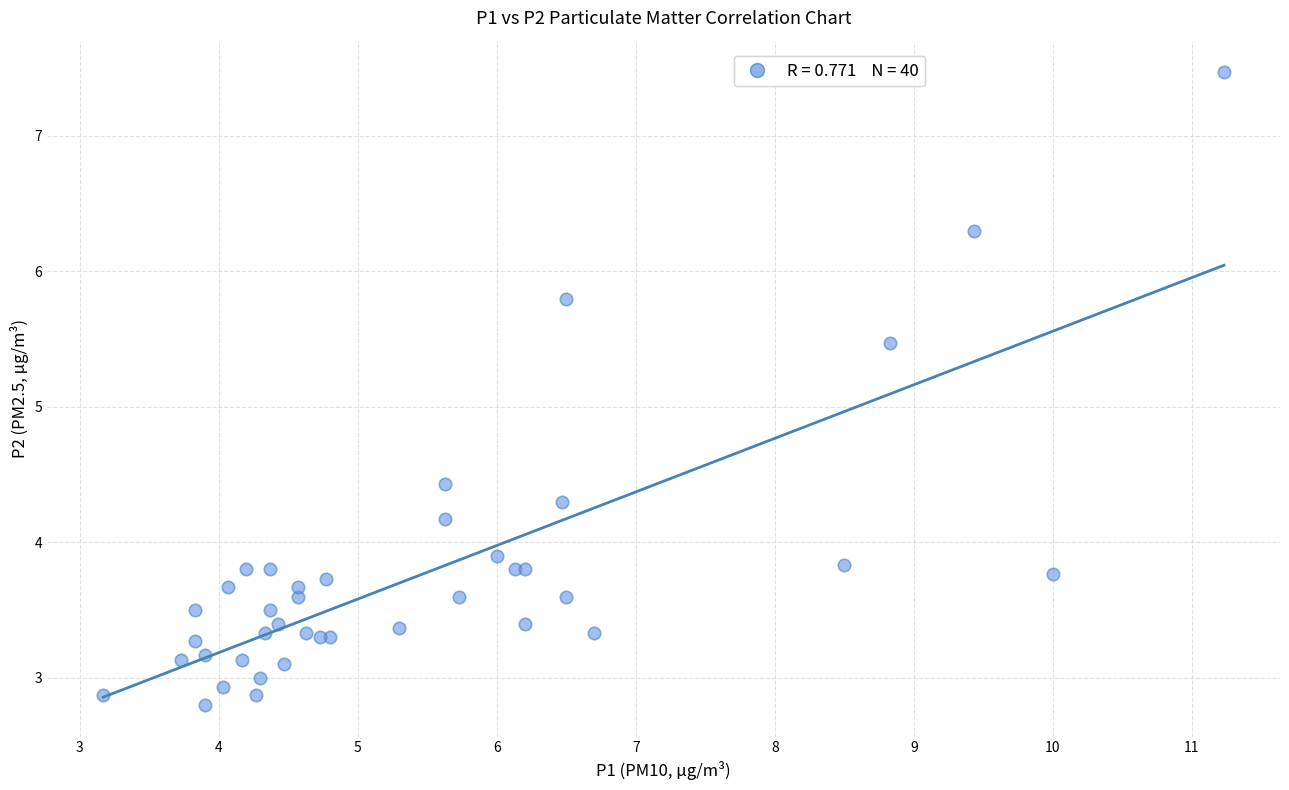

What Y value in the scatter plot is closest to 5?

5.5